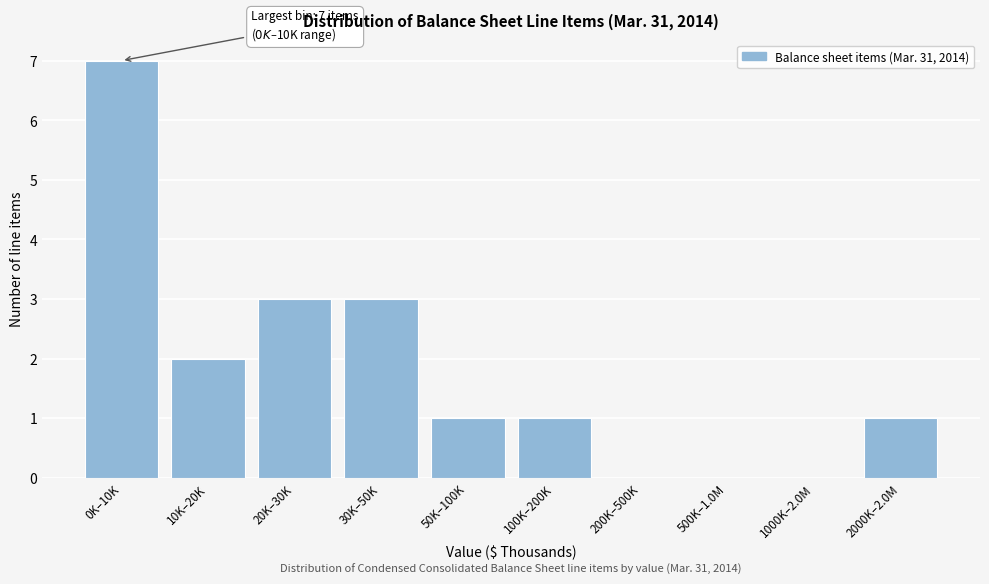

Reading left to right, extract all data points from this chart.

0K–10K=7	10K–20K=2	20K–30K=3	30K–50K=3	50K–100K=1	100K–200K=1	200K–500K=0	500K–1.0M=0	1000K–2.0M=0	2000K–2.0M=1